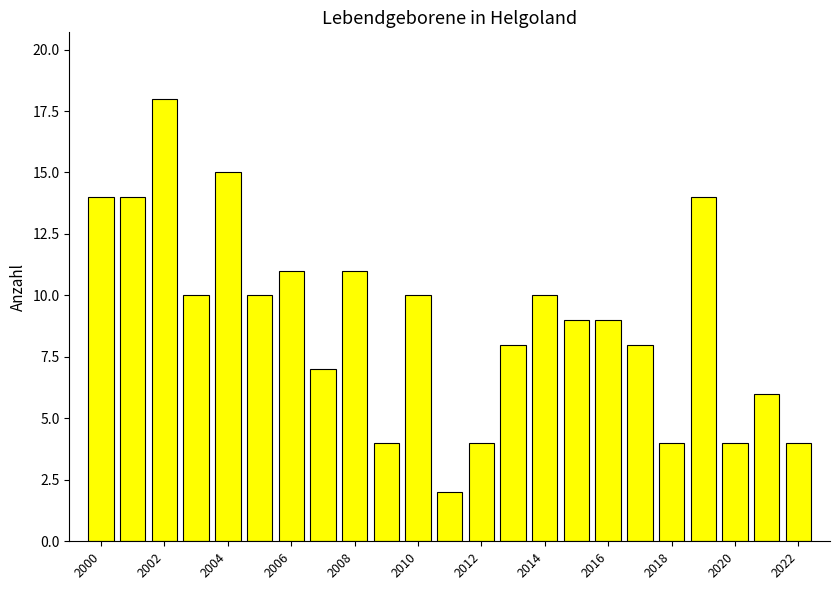

What is the maximum value shown in the chart?

18